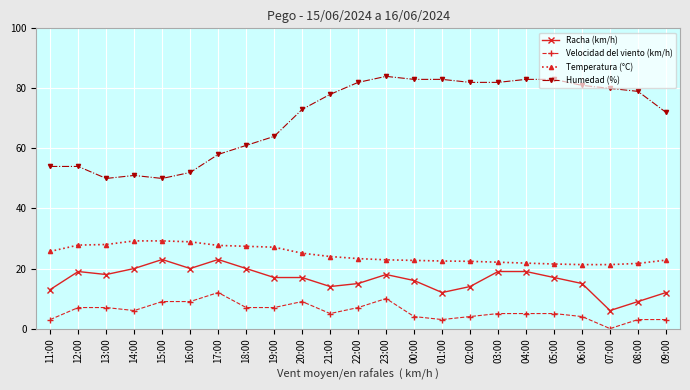

What is the sum of the Temperatura (°C) values at 12:00 and 09:00?

50.6